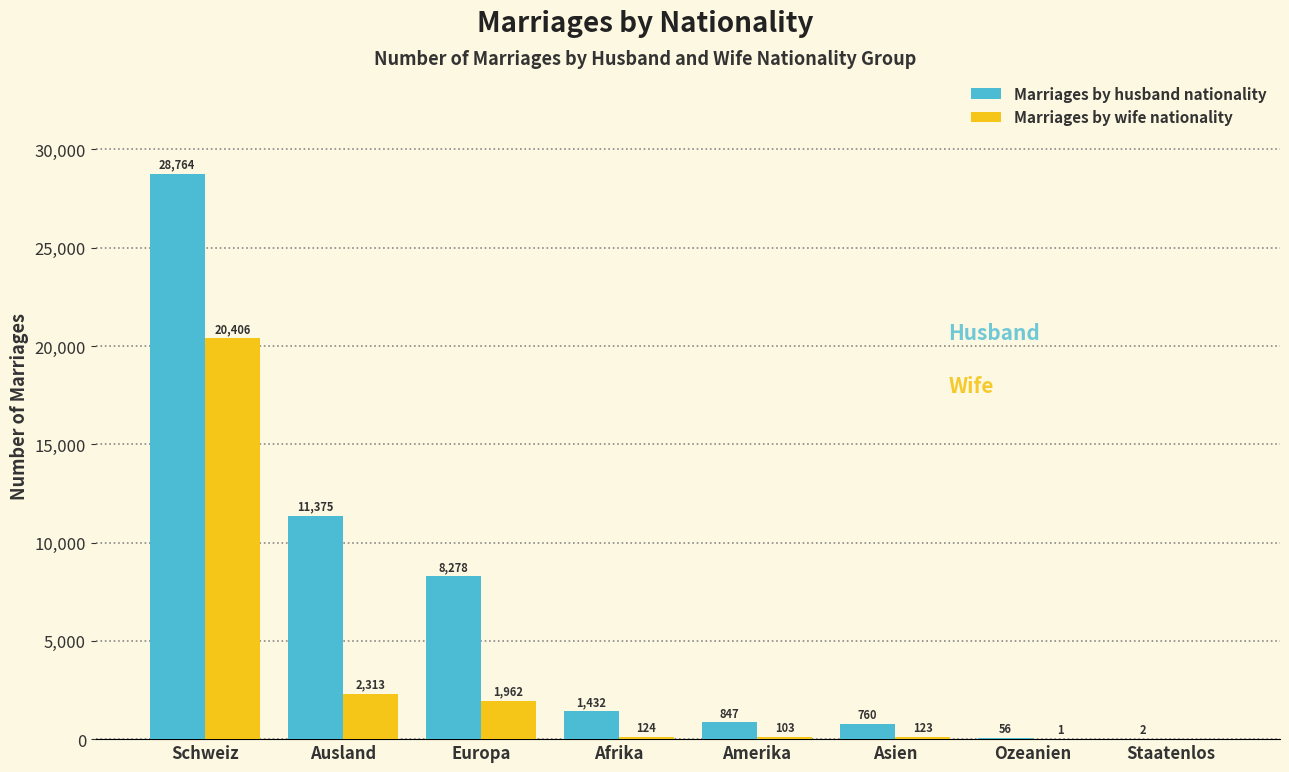

Reading left to right, extract all data points from this chart.

Marriages by husband nationality: Schweiz=28764	Ausland=11375	Europa=8278	Afrika=1432	Amerika=847	Asien=760	Ozeanien=56	Staatenlos=2
Marriages by wife nationality: Schweiz=20406	Ausland=2313	Europa=1962	Afrika=124	Amerika=103	Asien=123	Ozeanien=1	Staatenlos=0